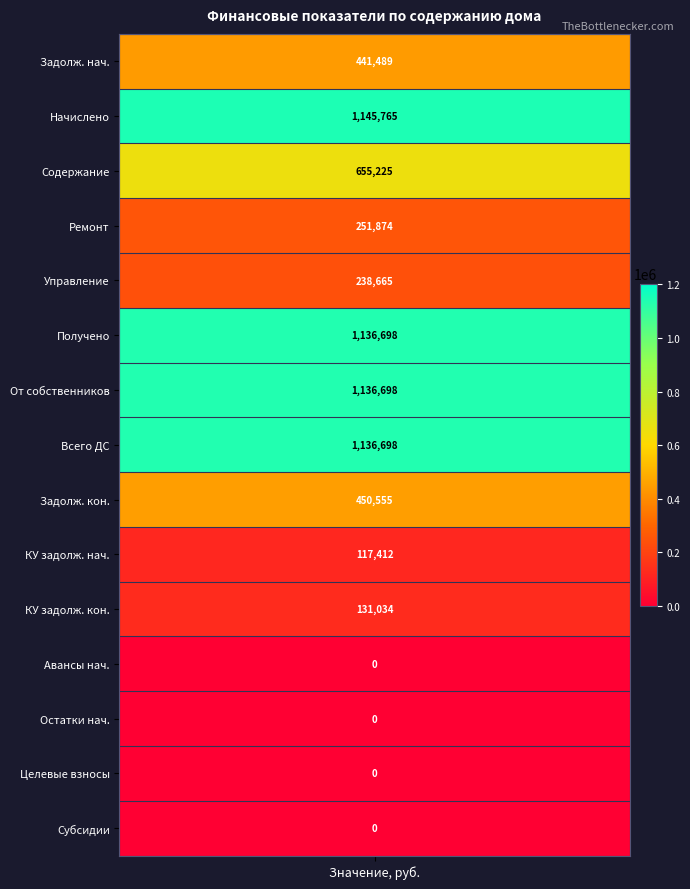

What is the sum of all values?

6842113.8